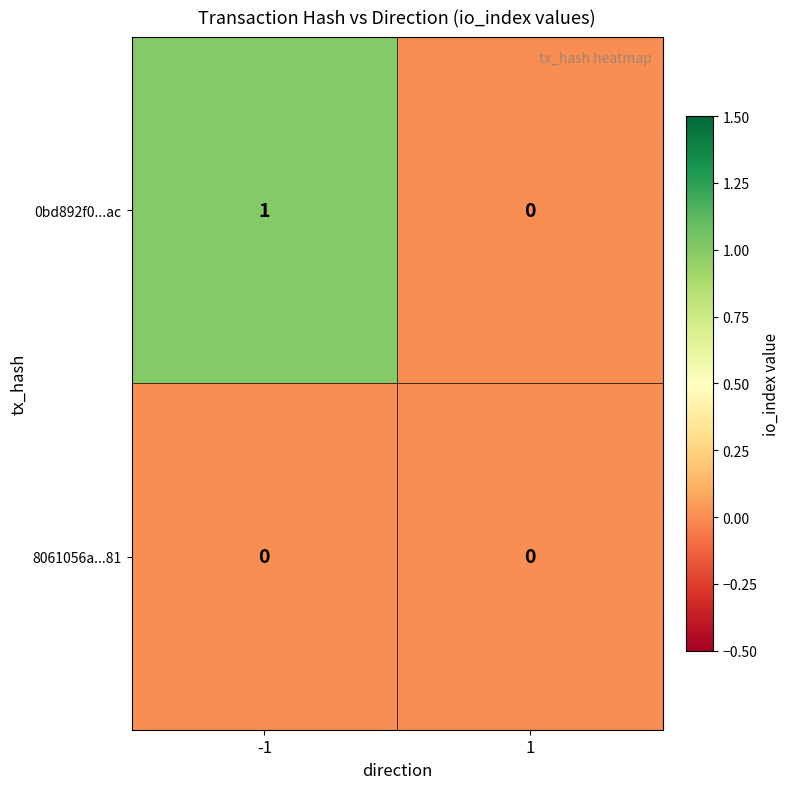

Which series has the largest total across all categories?

0bd892f0...ac